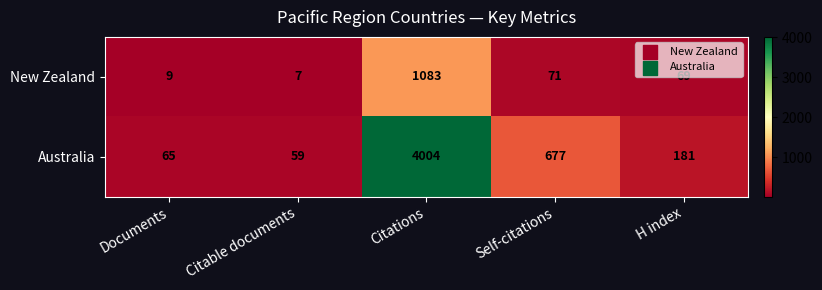

Reading left to right, list all the values displayed in this chart.

New Zealand: 9	7	1083	71	69
Australia: 65	59	4004	677	181